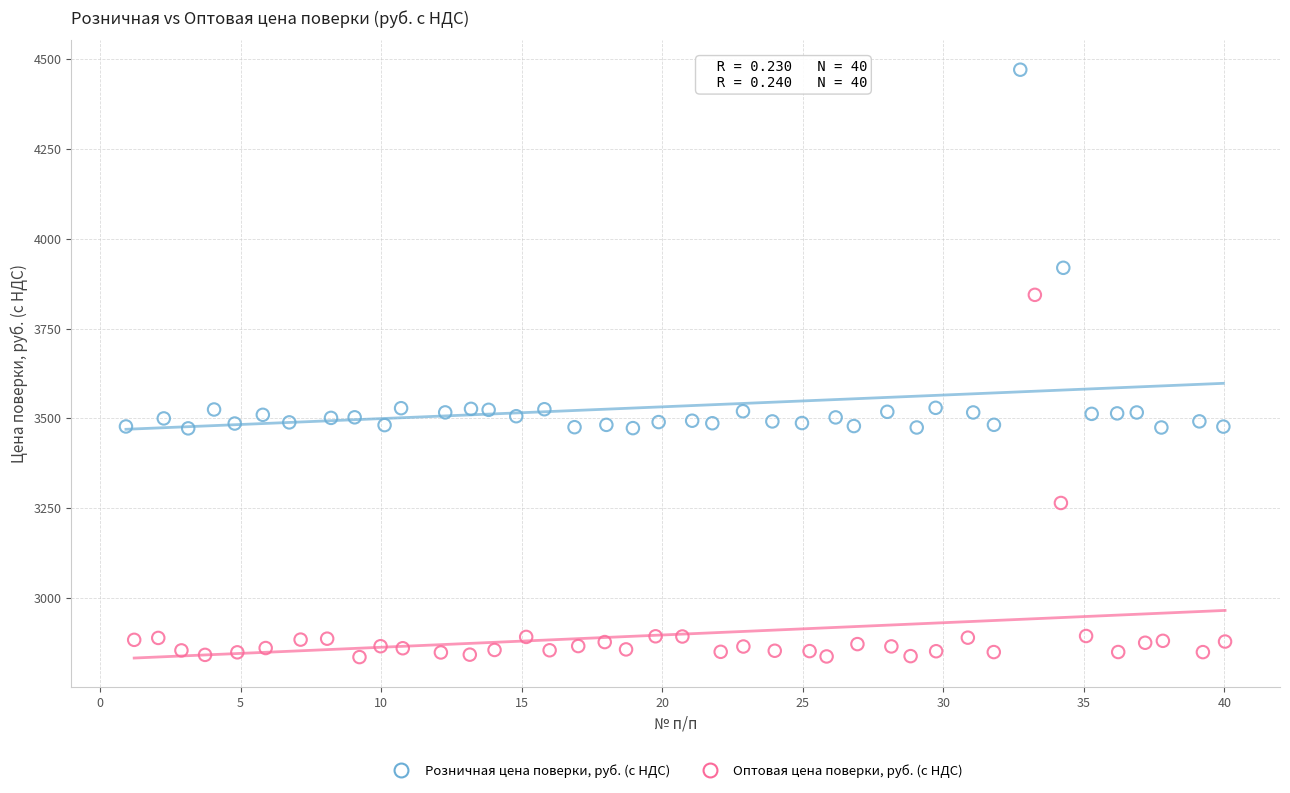

Which series reaches the minimum Y coordinate?

Оптовая цена поверки, руб. (с НДС)